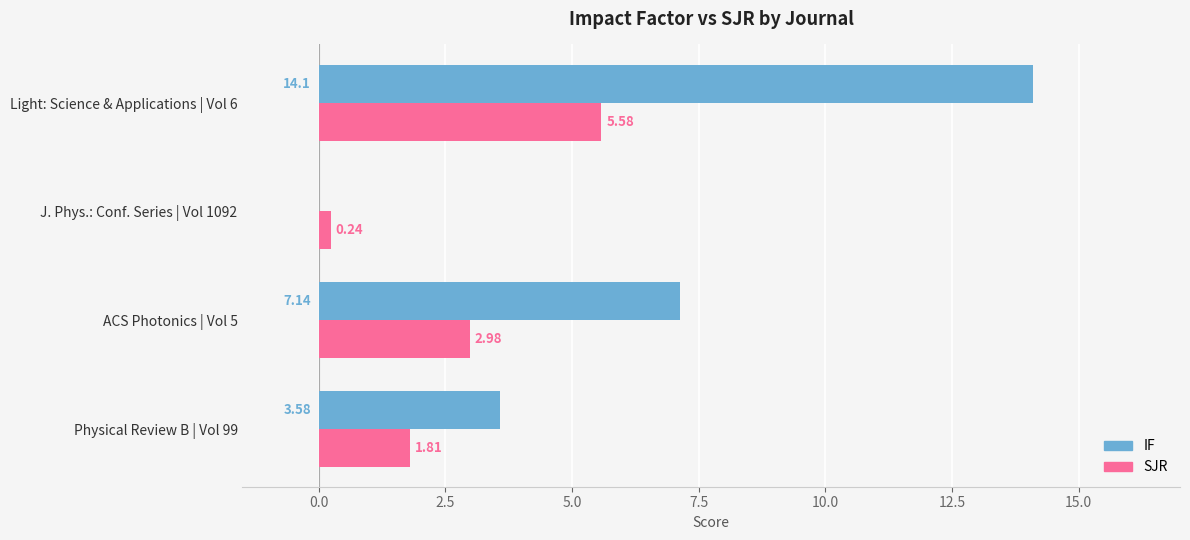

Which series changed the most between Physical Review B | Vol 99 and ACS Photonics | Vol 5?

IF